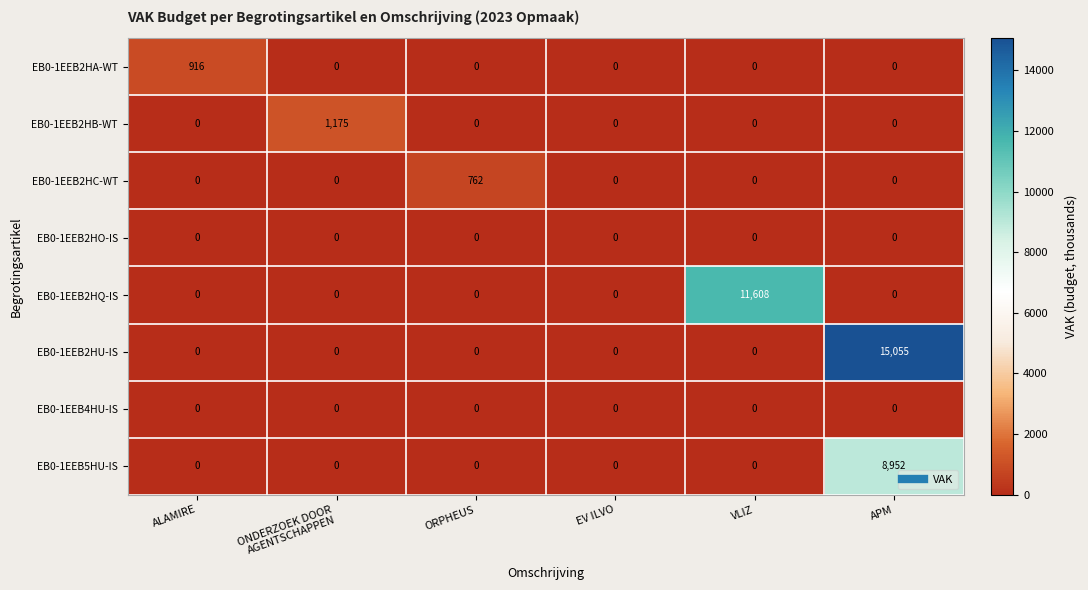

True or false: EB0-1EEB2HO-IS has a value of 0 at APM.

True